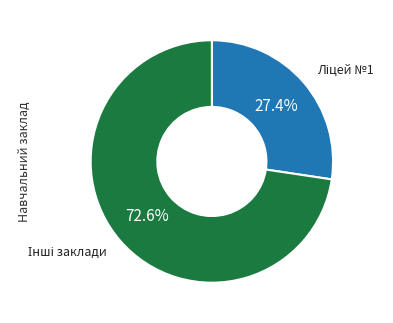

Is there a majority slice in this chart?

Yes